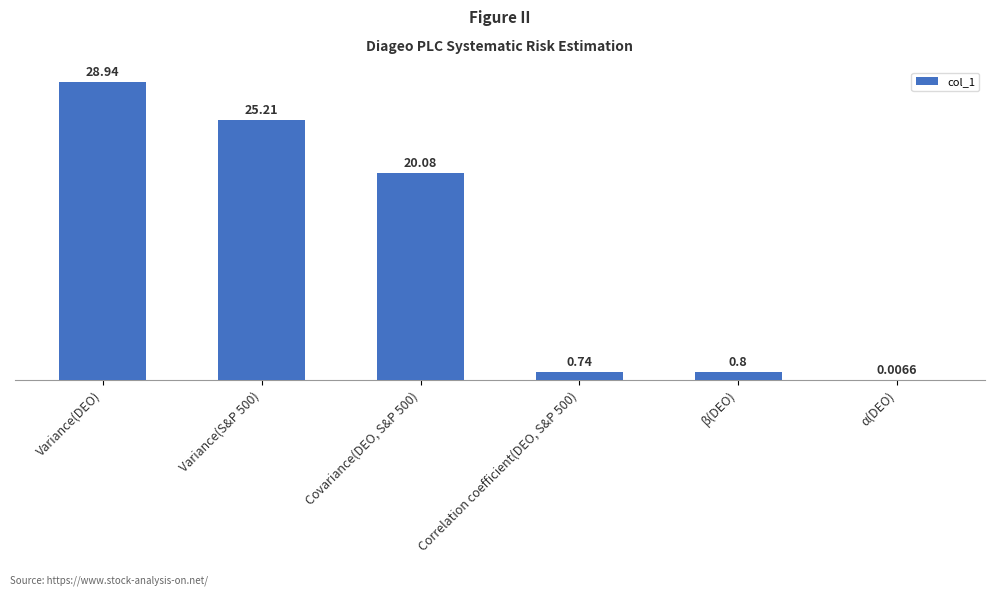

Which category has the highest value across all series?

Variance(DEO)